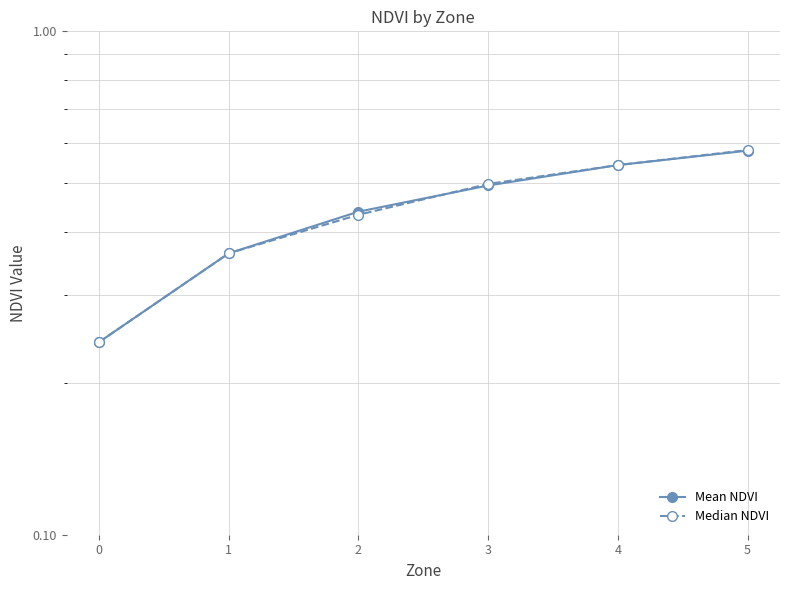

What is the total value across all series at 2?

0.9